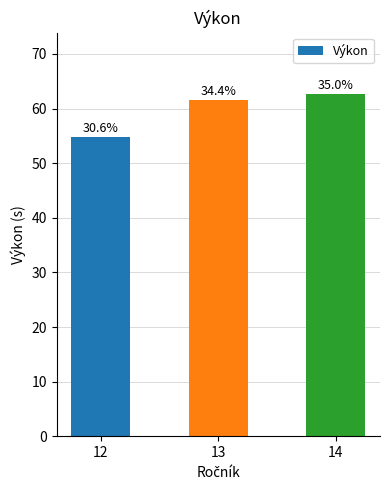

List the labels in order of value, smallest first.

12, 13, 14